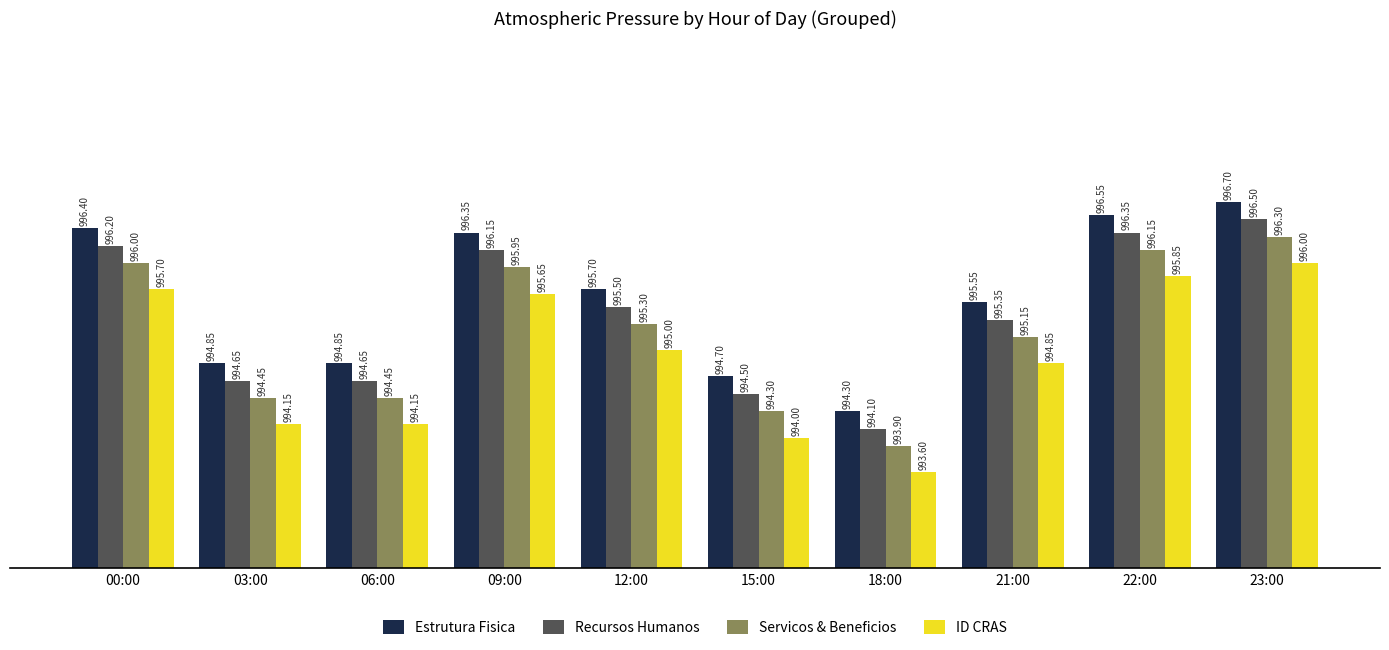

What is the difference between the highest and lowest values at 22:00?

0.7